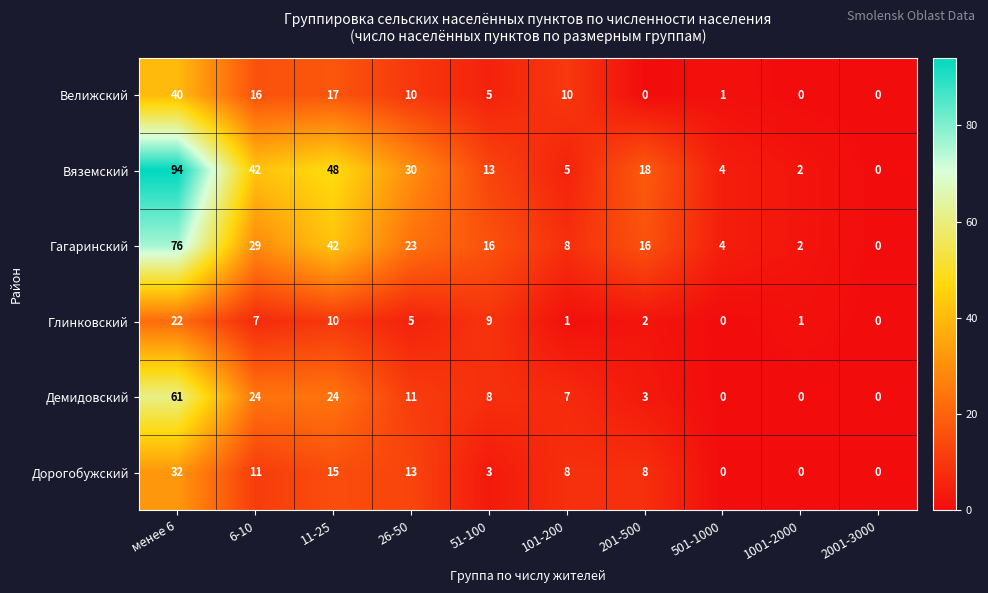

Is the value of Дорогобужский at 51-100 greater than the value of Гагаринский at 26-50?

No